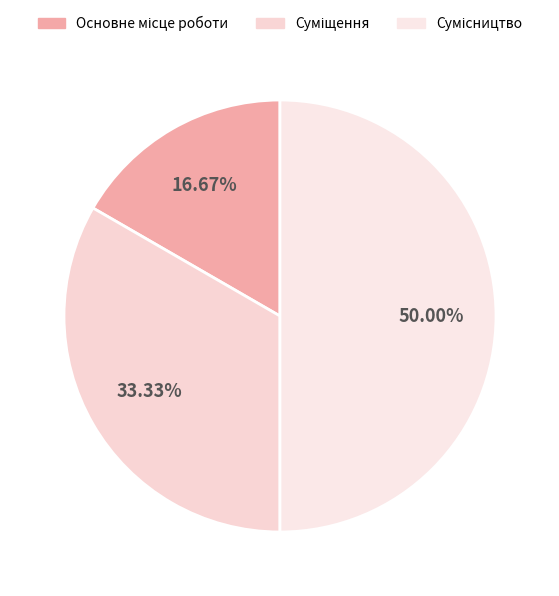

How many slices are in this pie chart?

3